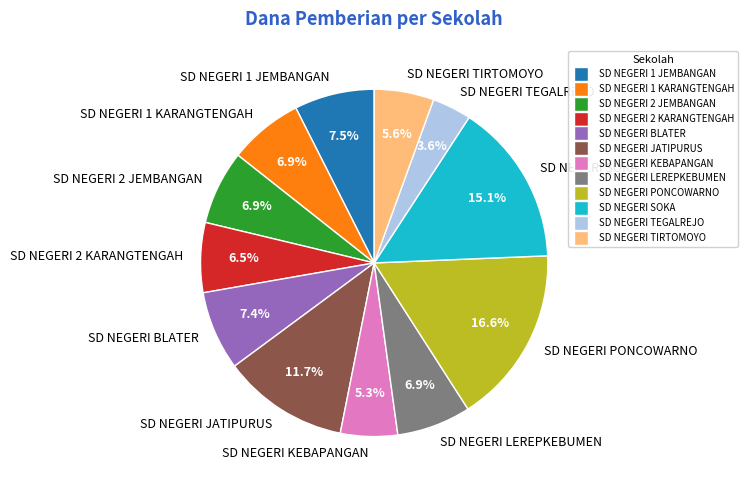

Do SD NEGERI LEREPKEBUMEN and SD NEGERI 2 JEMBANGAN together represent more than half of the pie?

No